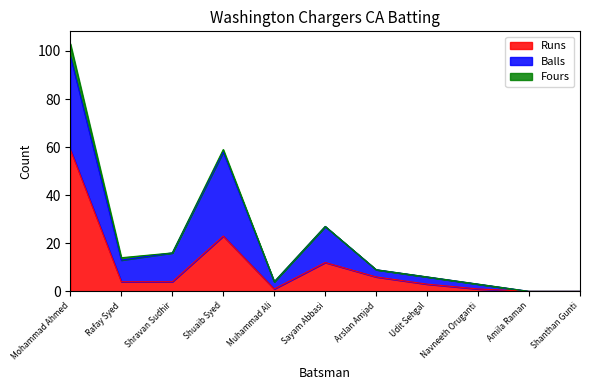

Where is Balls nearest to the value 19?

Sayam Abbasi